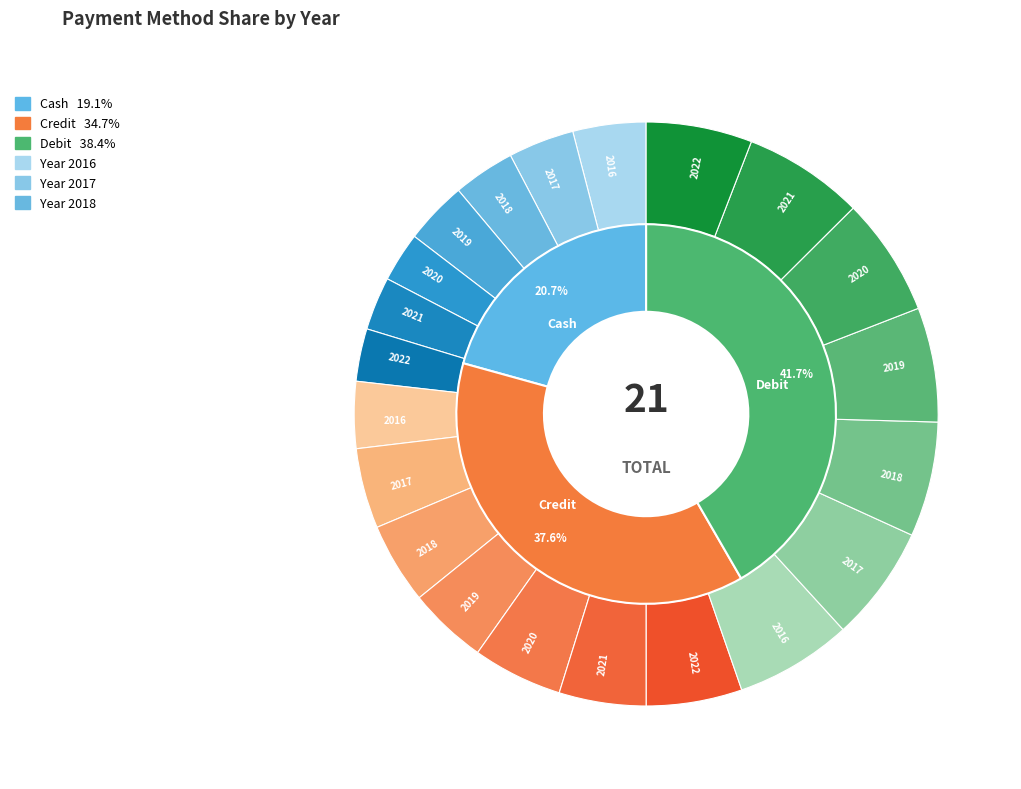

What percentage do 2020 and 2019 together represent?

26.8%